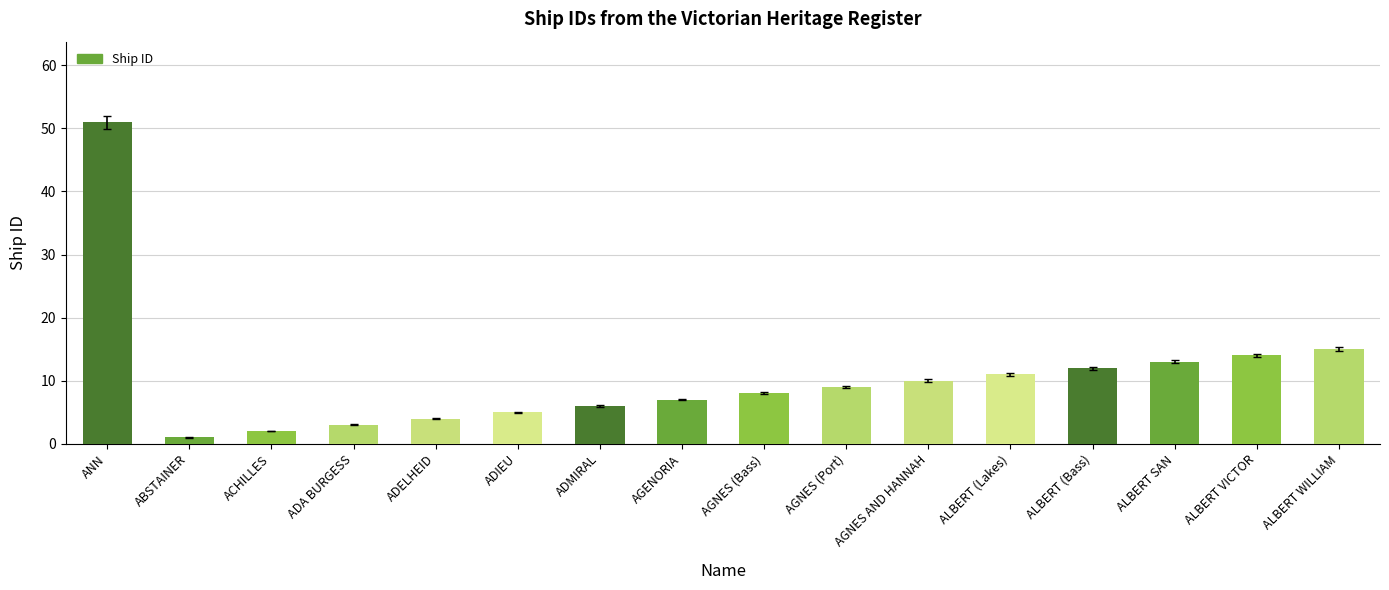

How many bars are there in total?

16